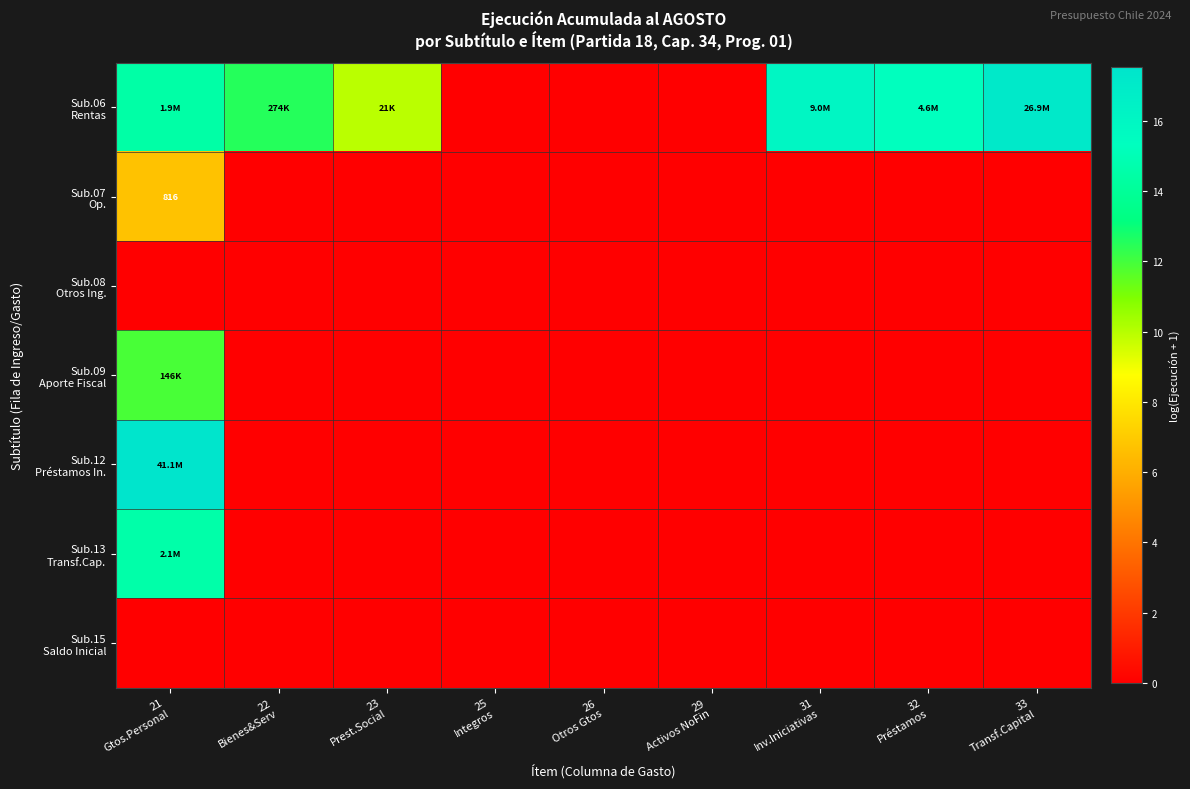

How many values in the Sub.13 Transf.Cap. series exceed 0?

1